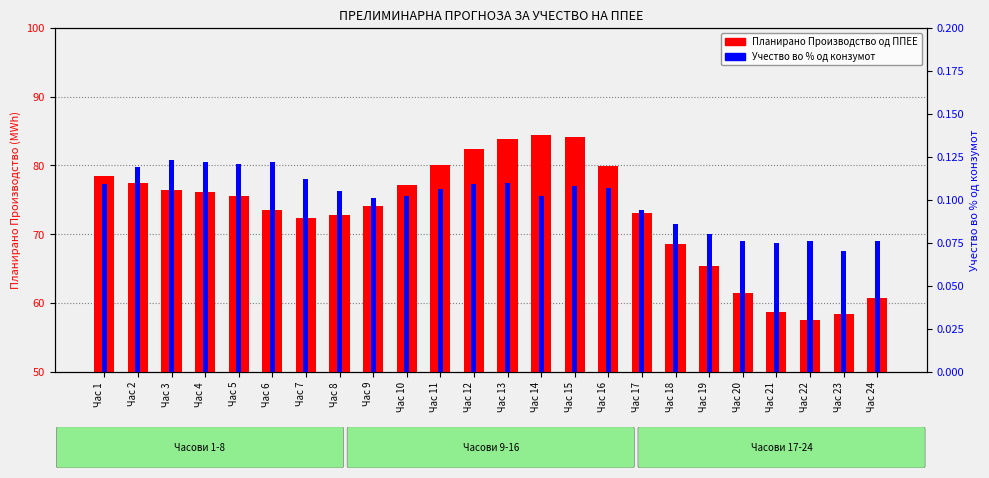

What is the total value across all series at Час 15?

84.2